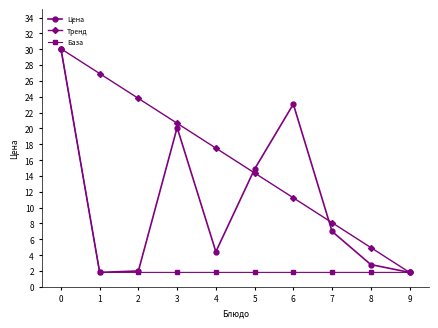

Between 2 and 4, which series saw the biggest shift?

Тренд